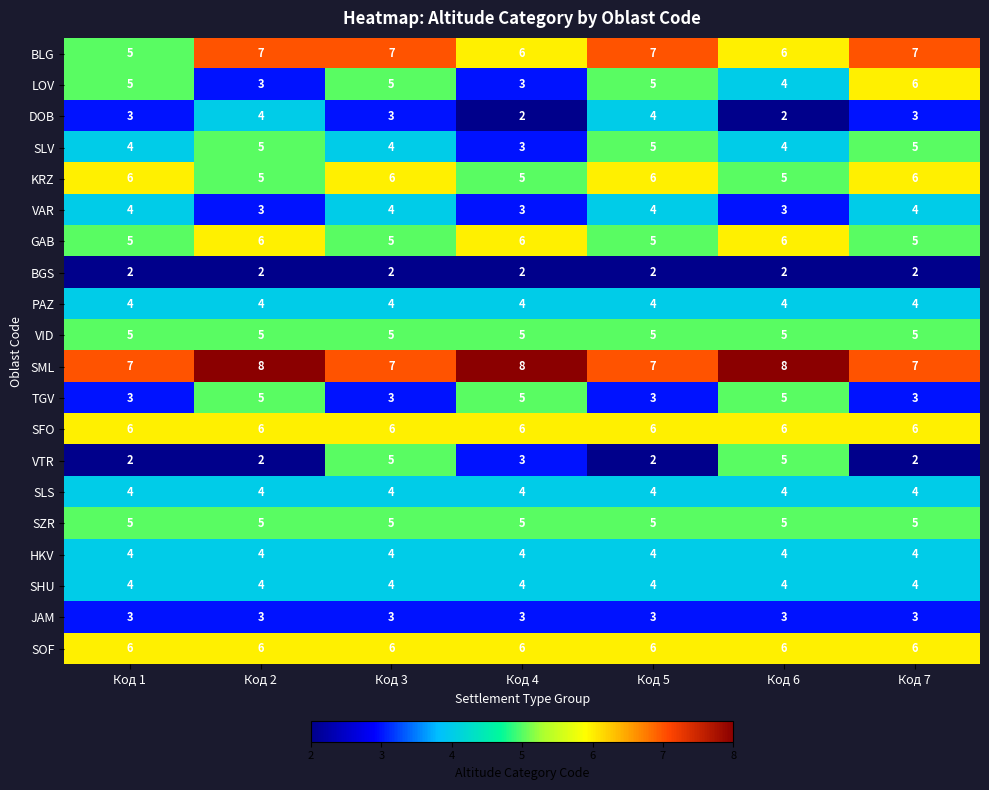

At which category is the sum across all series the highest?

Код 3